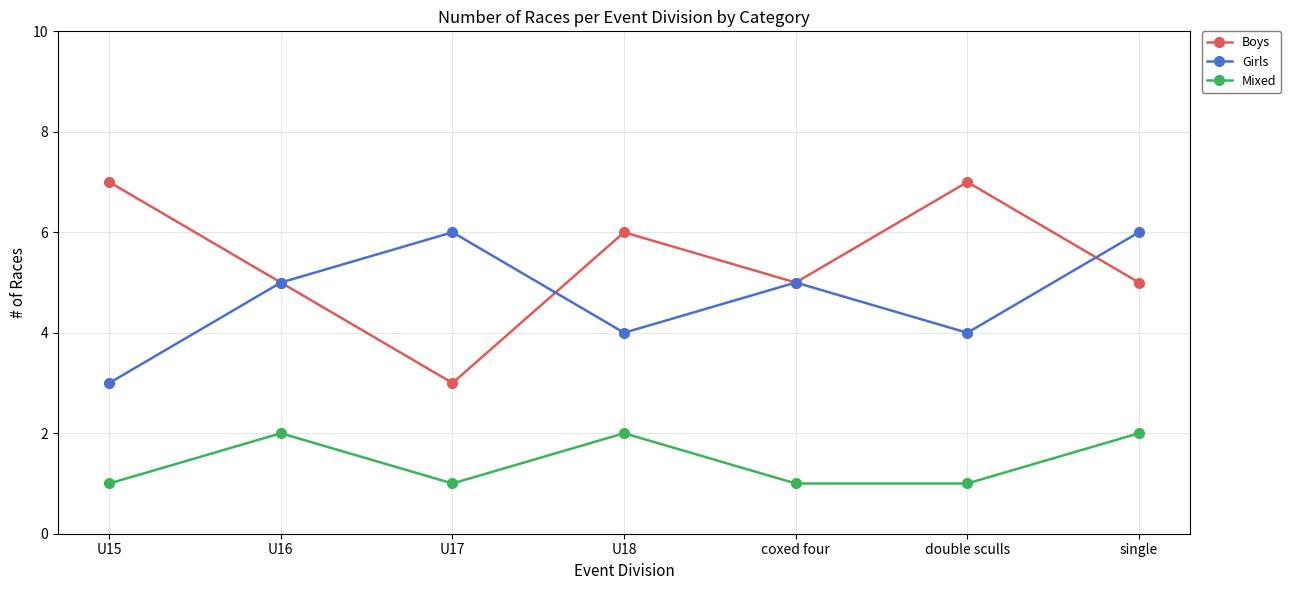

Rank the series by their maximum value, from lowest to highest.

Mixed, Girls, Boys